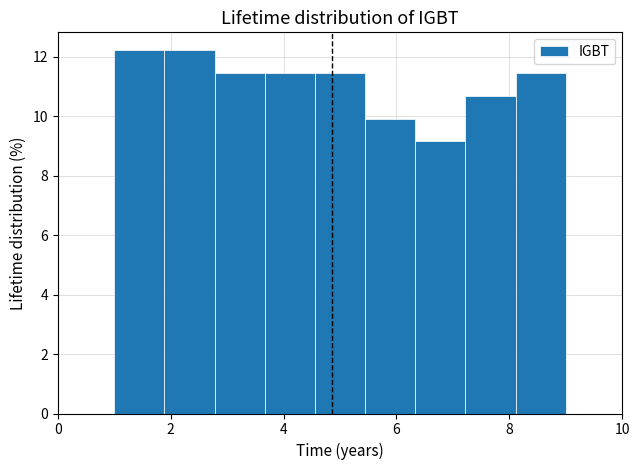

Reading left to right, list every bar in this chart as the range it spans on the x-axis followed by its height. Neither the bar edges nor the heights are printed on the chart, so give them approximately, as read against the axes.

1.0 to 1.8: 12.2
1.8 to 2.8: 12.2
2.8 to 3.6: 11.4
3.6 to 4.6: 11.4
4.6 to 5.4: 11.4
5.4 to 6.4: 10.0
6.4 to 7.2: 9.2
7.2 to 8.2: 10.6
8.2 to 9.0: 11.4